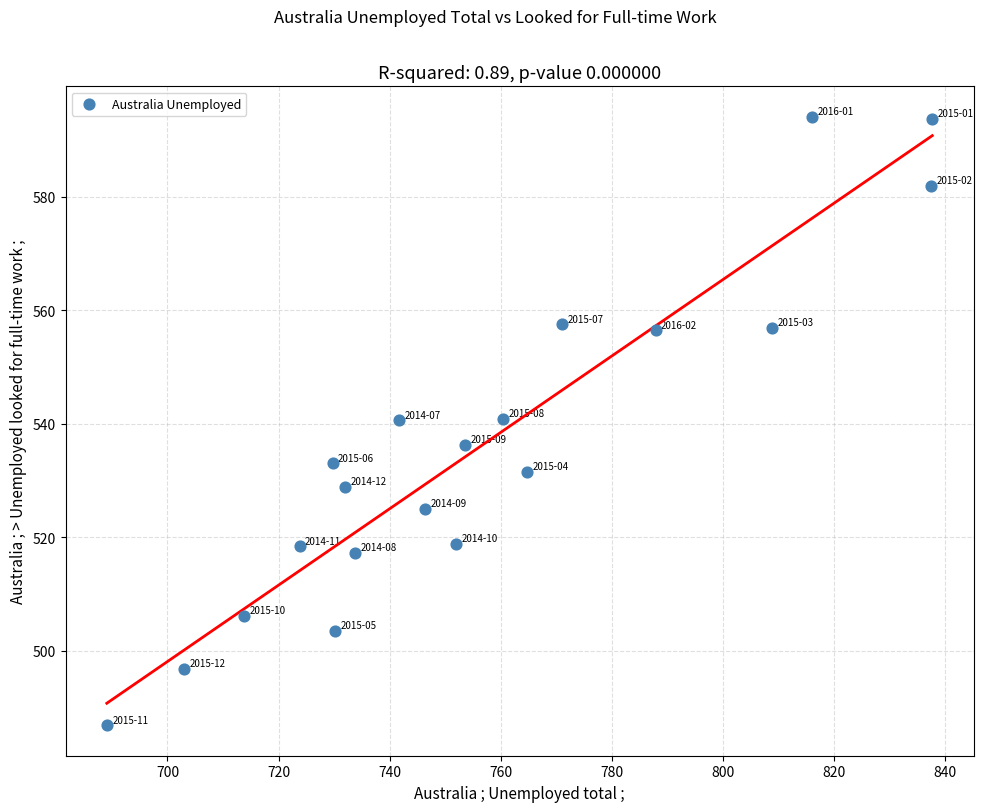

What is the range of X values (max minus min)?

148.6